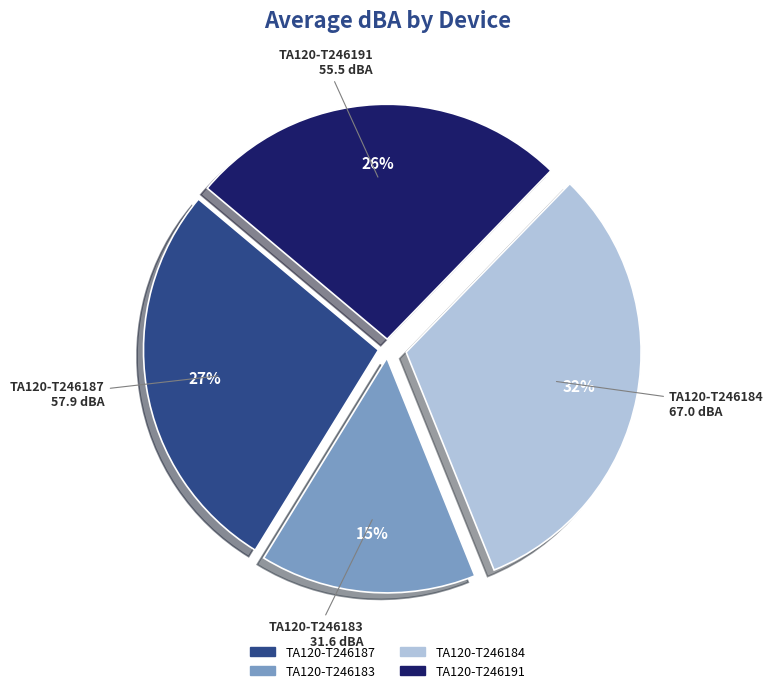

To the nearest percent, what is the difference between the largest and smallest slice percentages?

17%